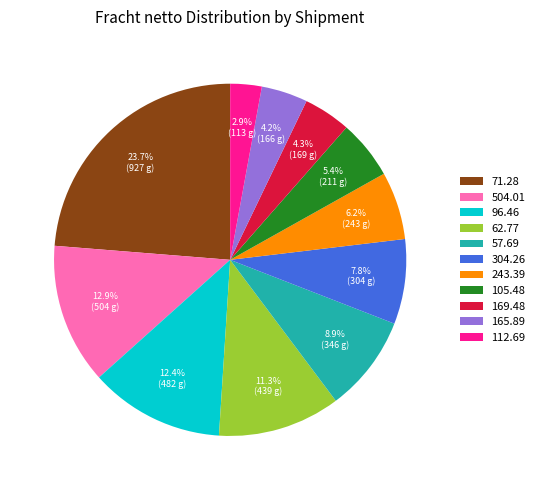

Approximately how many times larger is the value at 71.28 compared to 504.01?

1.8